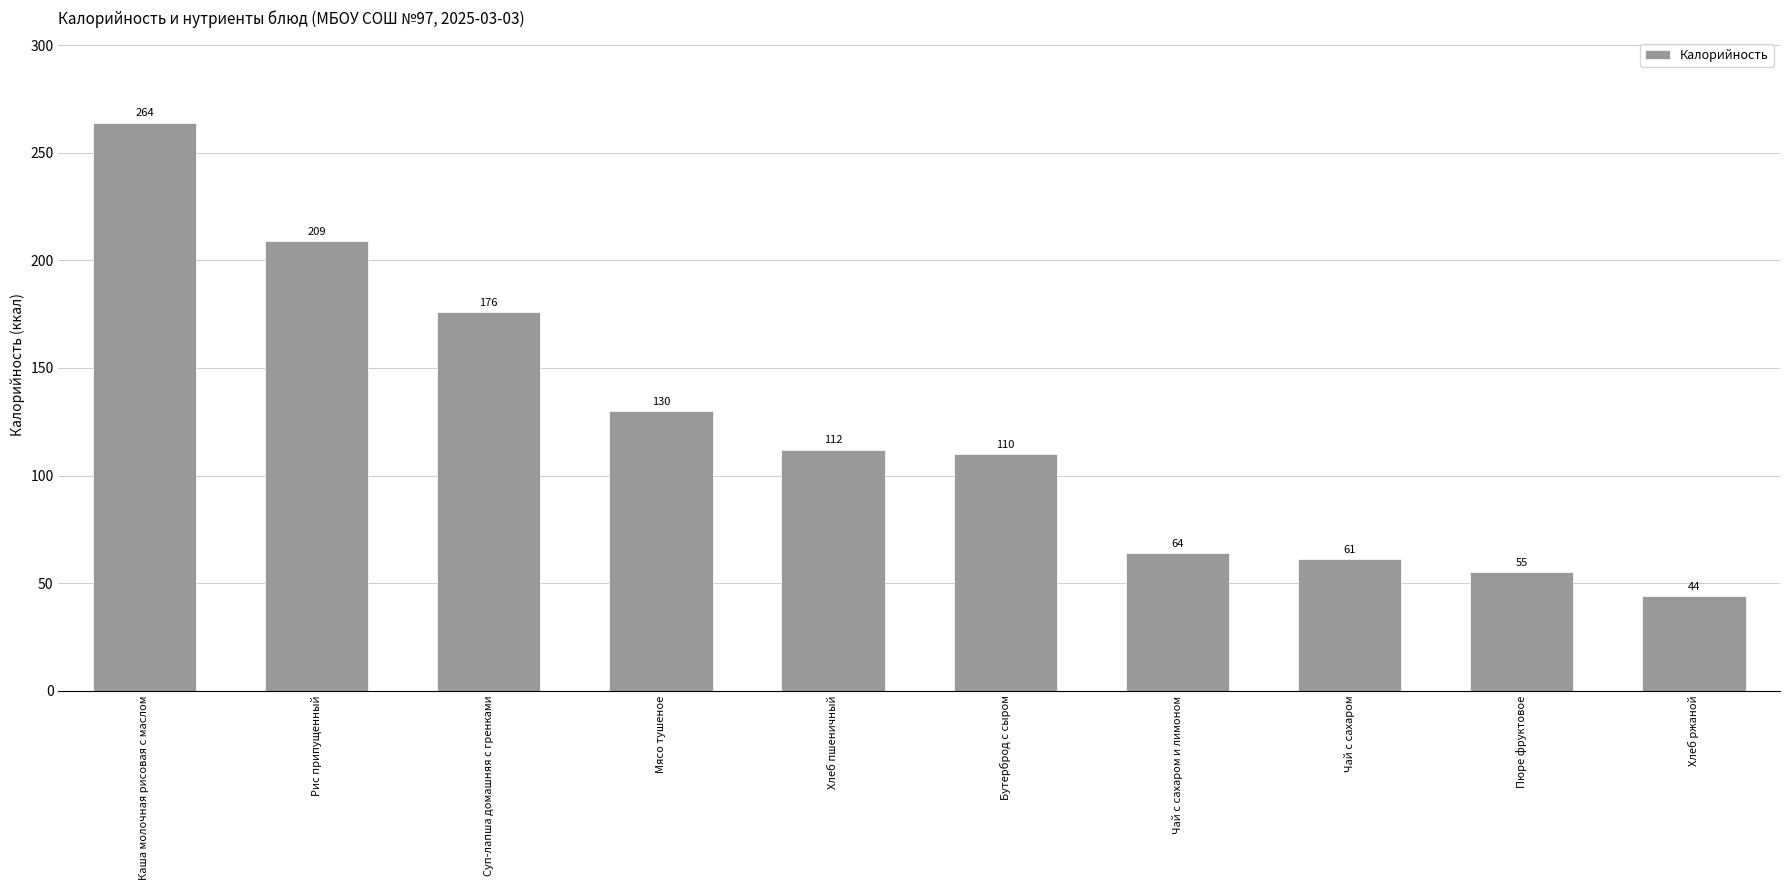

True or false: the data shows 209 at Рис припущенный.

True